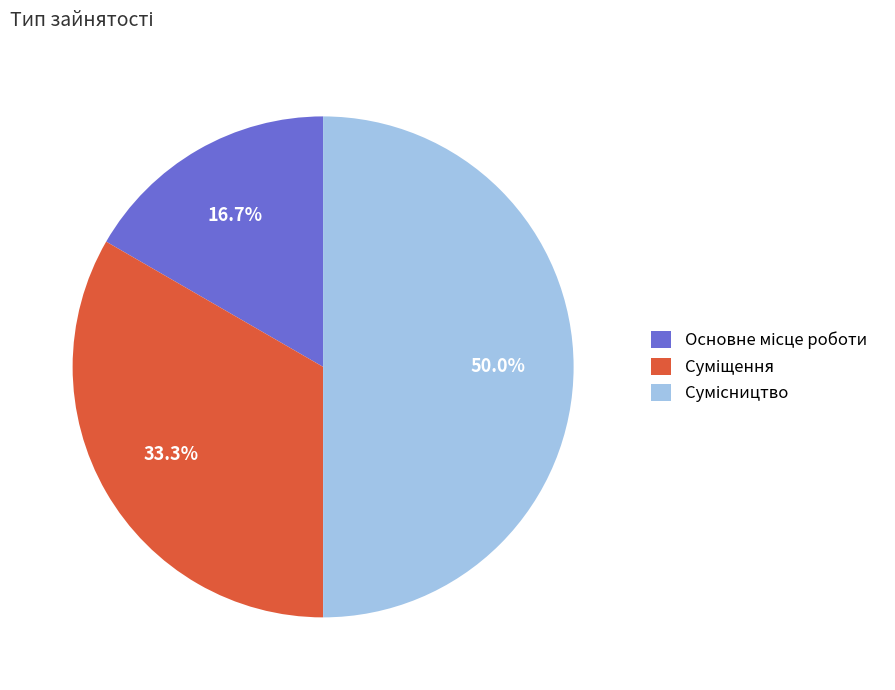

How many segments does this pie chart have?

3